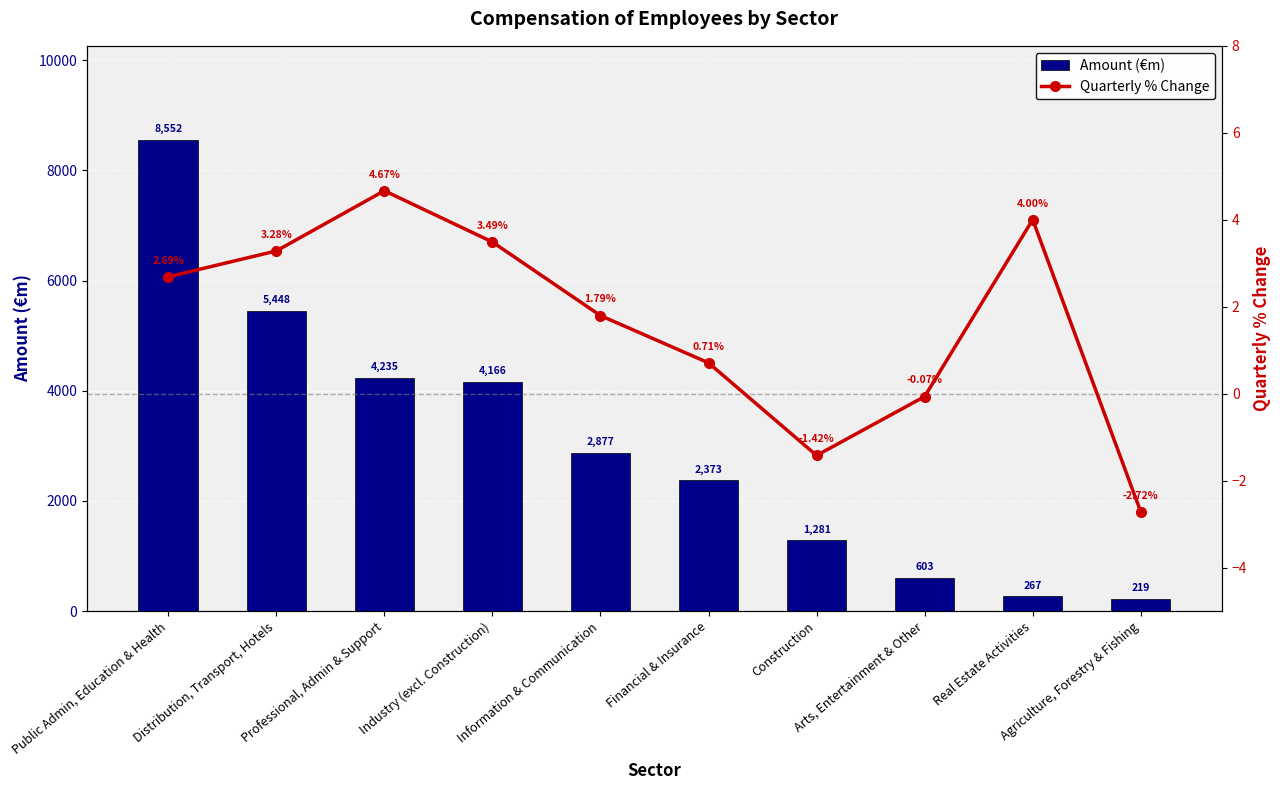

How many data points in Quarterly % Change are less than 2?

5